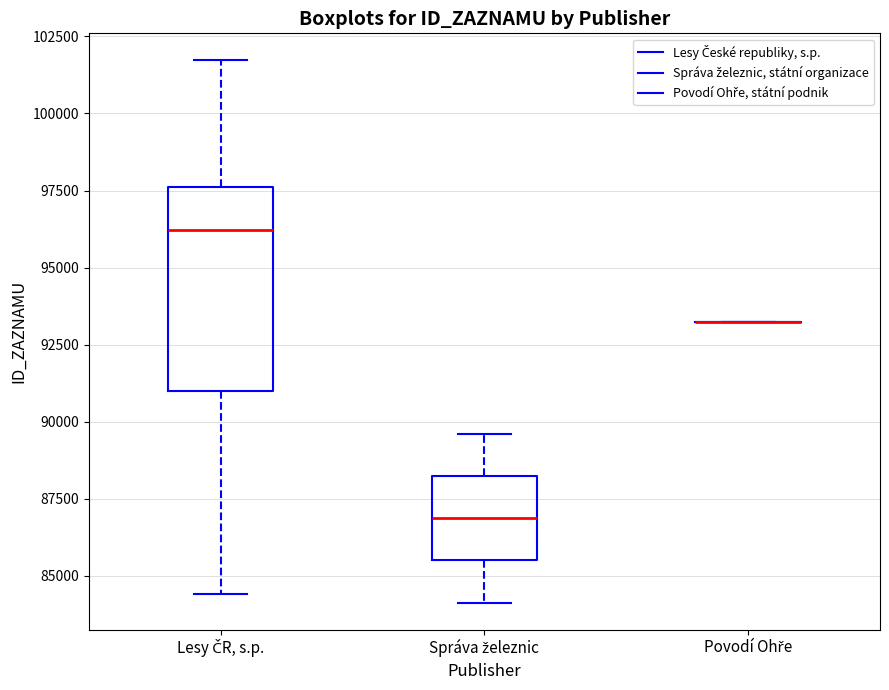

Reading left to right, transcribe this box plot: for each box, give where its median line is, the range the box spans, and where its two whiskers end, as read against the y-axis. The values are not printed on the chart, so give them approximately, as read against the axis.

Lesy ČR, s.p.: median 96000, box 91000 to 97500, whiskers 84500 to 101500
Správa železnic: median 87000, box 85500 to 88000, whiskers 84000 to 89500
Povodí Ohře: box collapsed to a line at 93000, whiskers 93000 to 93000